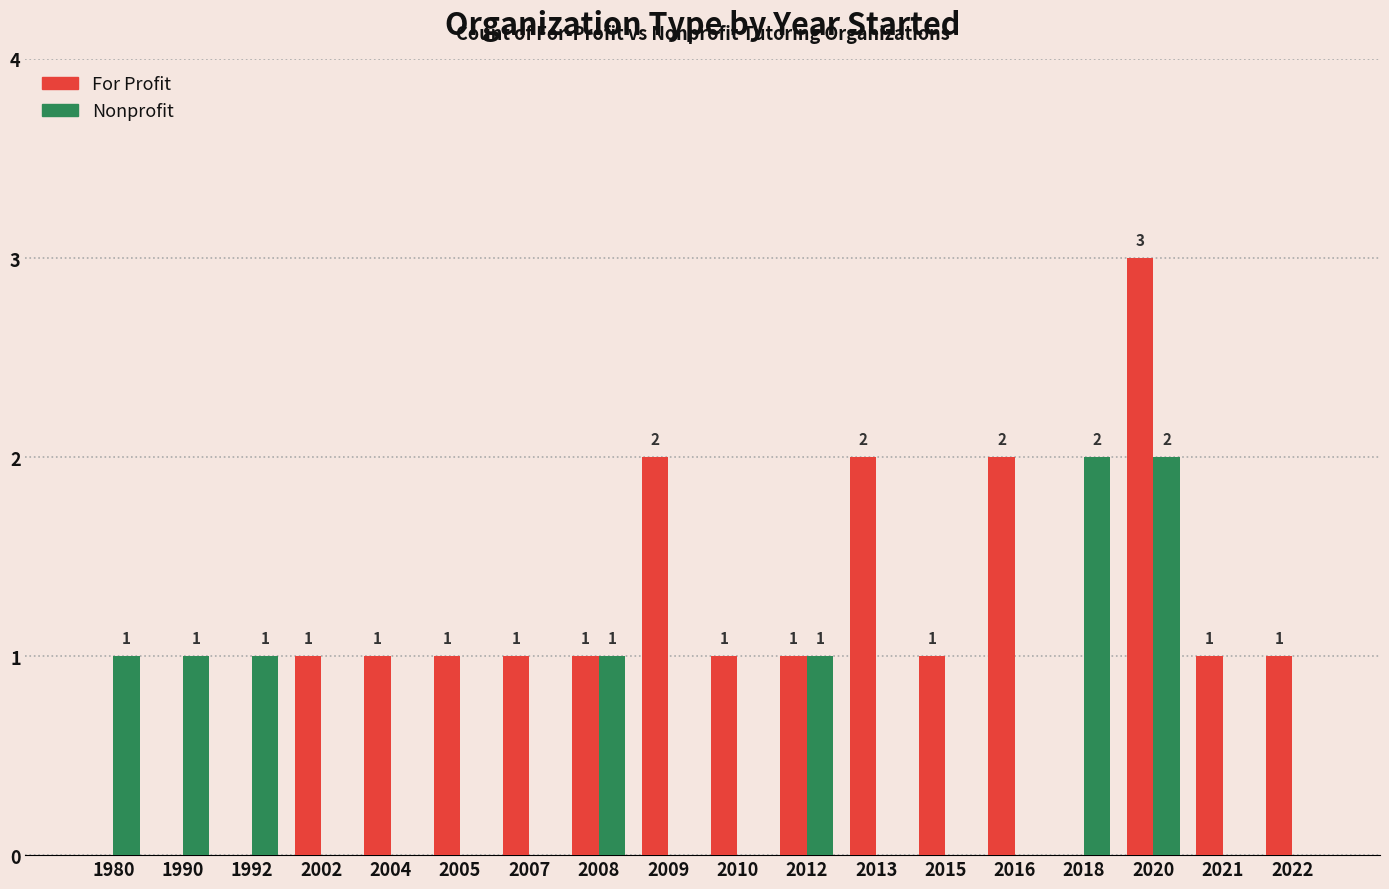

How many data points in Nonprofit are above 0?

7